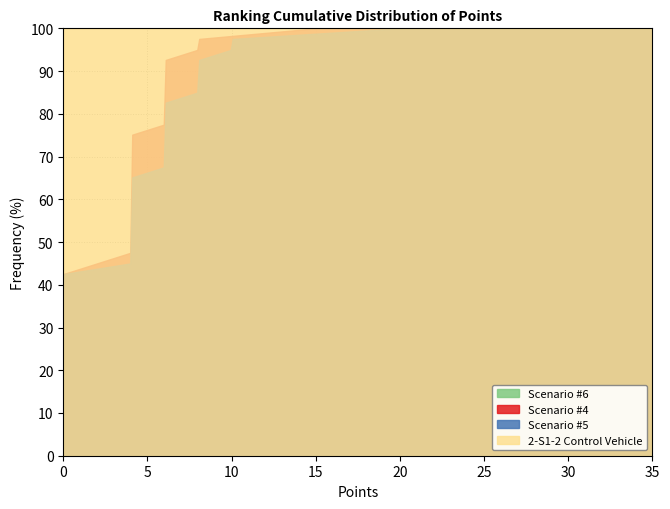

What is the smallest value displayed?

12.5